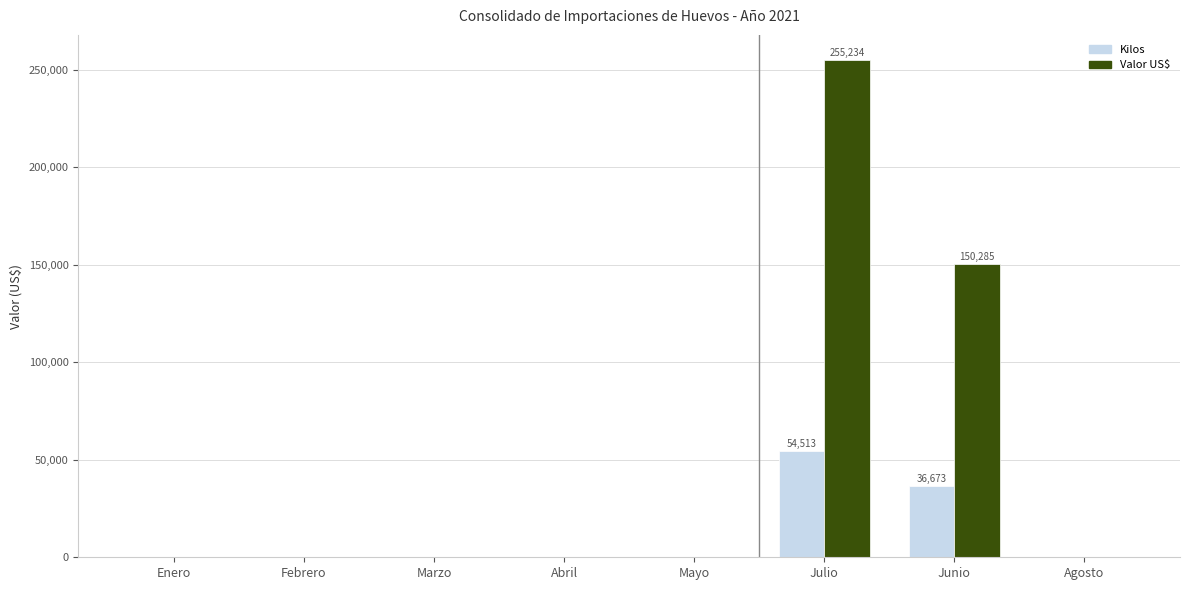

Where is Valor US$ nearest to the value 127616?

Junio